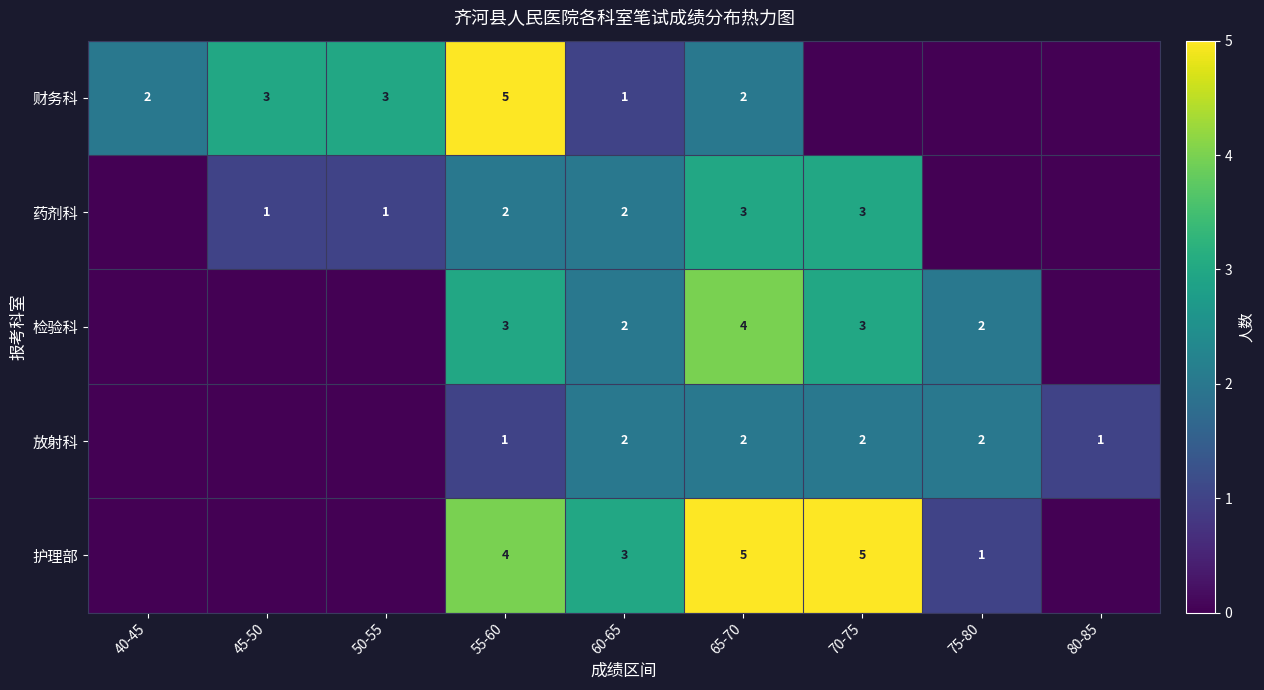

What is the total value across all series at 45-50?

4